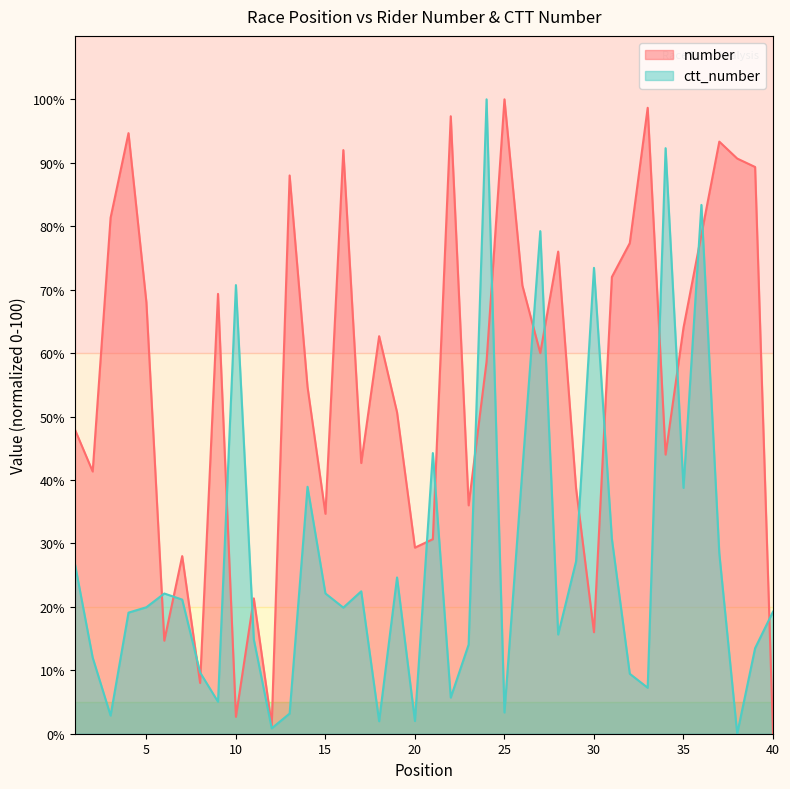

How many lines are shown in the chart?

2